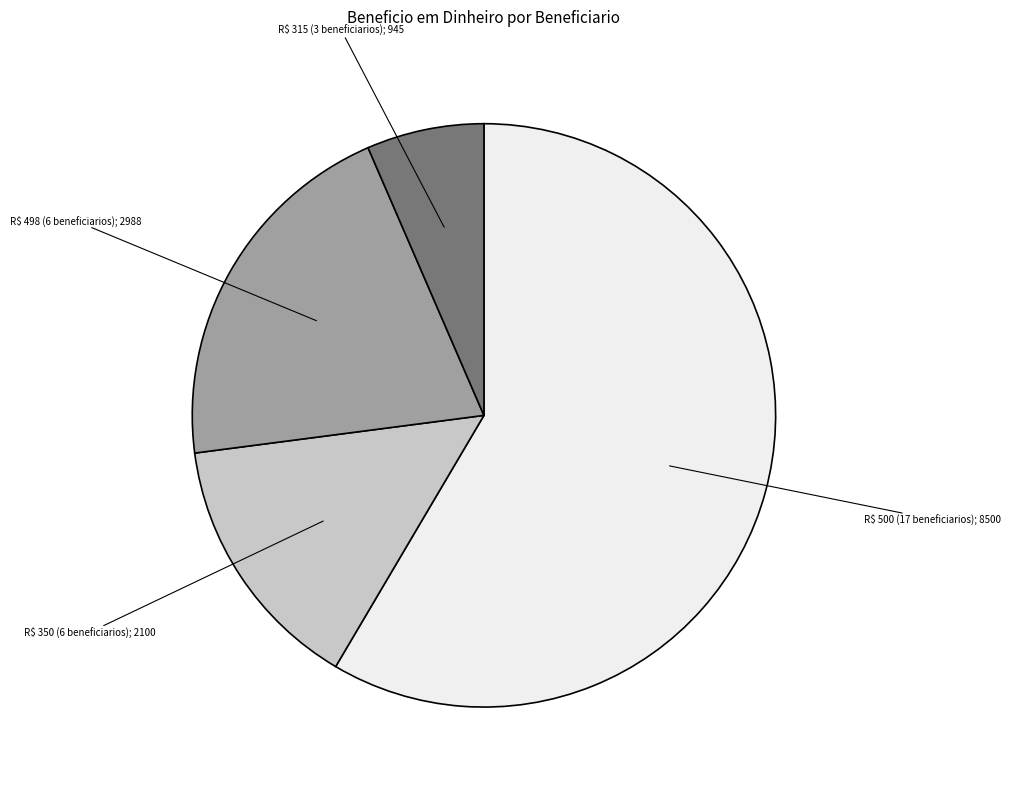

Does any single category account for the majority?

Yes